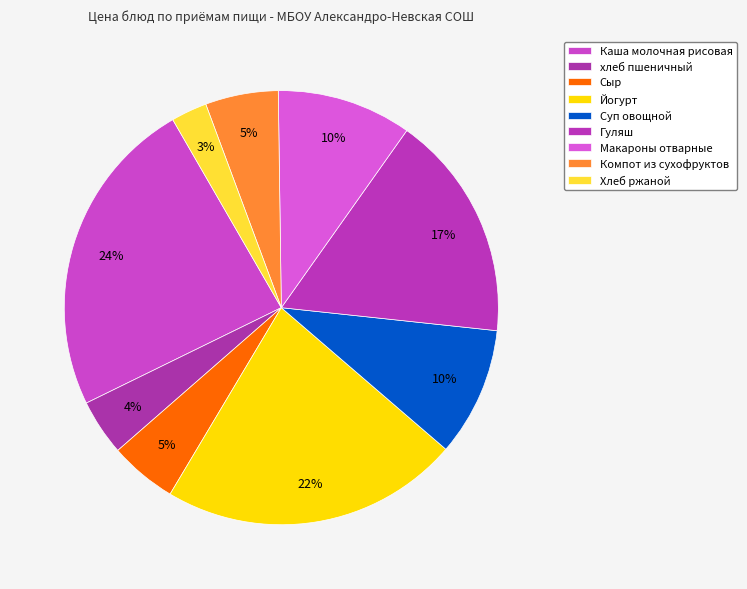

Which slice is the smallest?

Хлеб ржаной